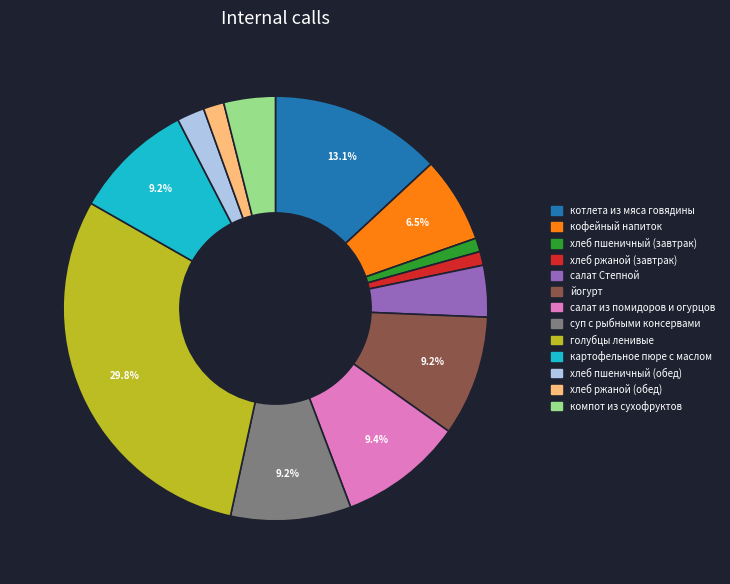

What is the ratio of the value at котлета из мяса говядины to the value at йогурт?

1.4